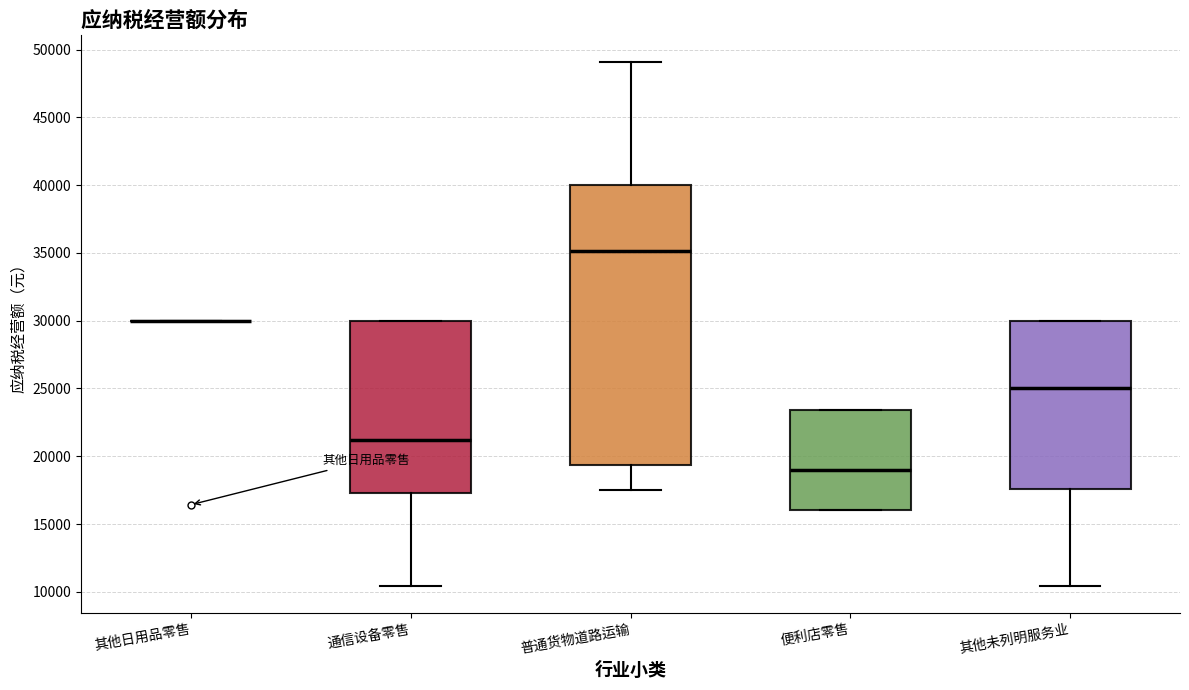

Reading left to right, transcribe this box plot: for each box, give where its median line is, the range the box spans, and where its two whiskers end, as read against the y-axis. The values are not printed on the chart, so give them approximately, as read against the axis.

其他日用品零售: box collapsed to a line at 30000, whiskers 30000 to 30000
通信设备零售: median 21000, box 17500 to 30000, whiskers 10500 to 30000
普通货物道路运输: median 35000, box 19500 to 40000, whiskers 17500 to 49000
便利店零售: median 19000, box 16000 to 23500, whiskers 16000 to 23500
其他未列明服务业: median 25000, box 17500 to 30000, whiskers 10500 to 30000